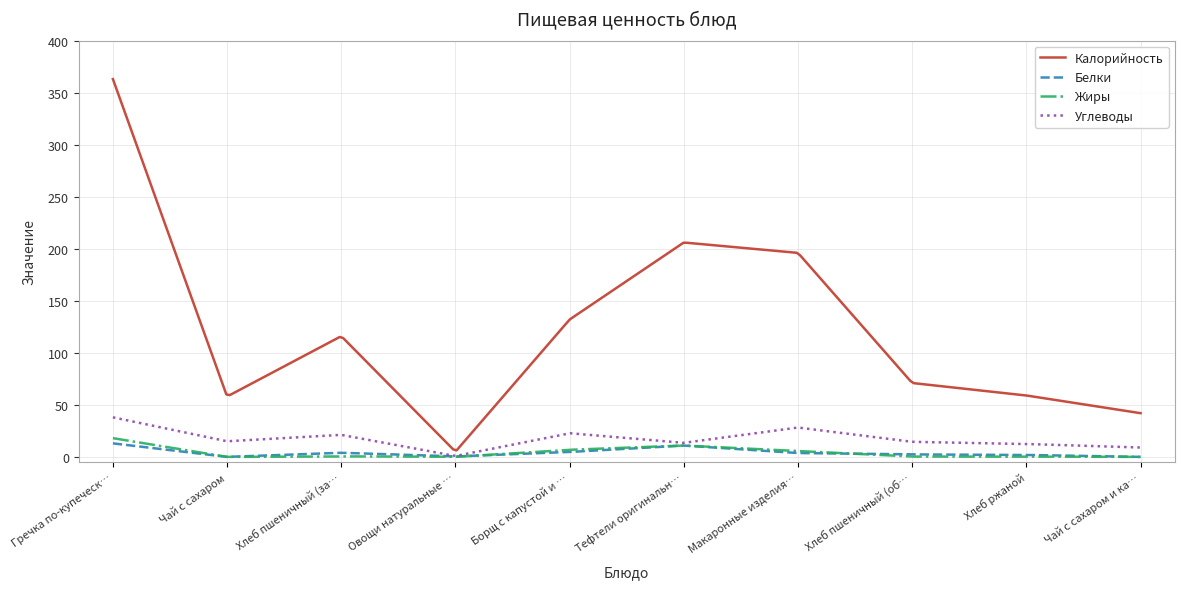

What are all the series names shown in the legend?

Калорийность, Белки, Жиры, Углеводы